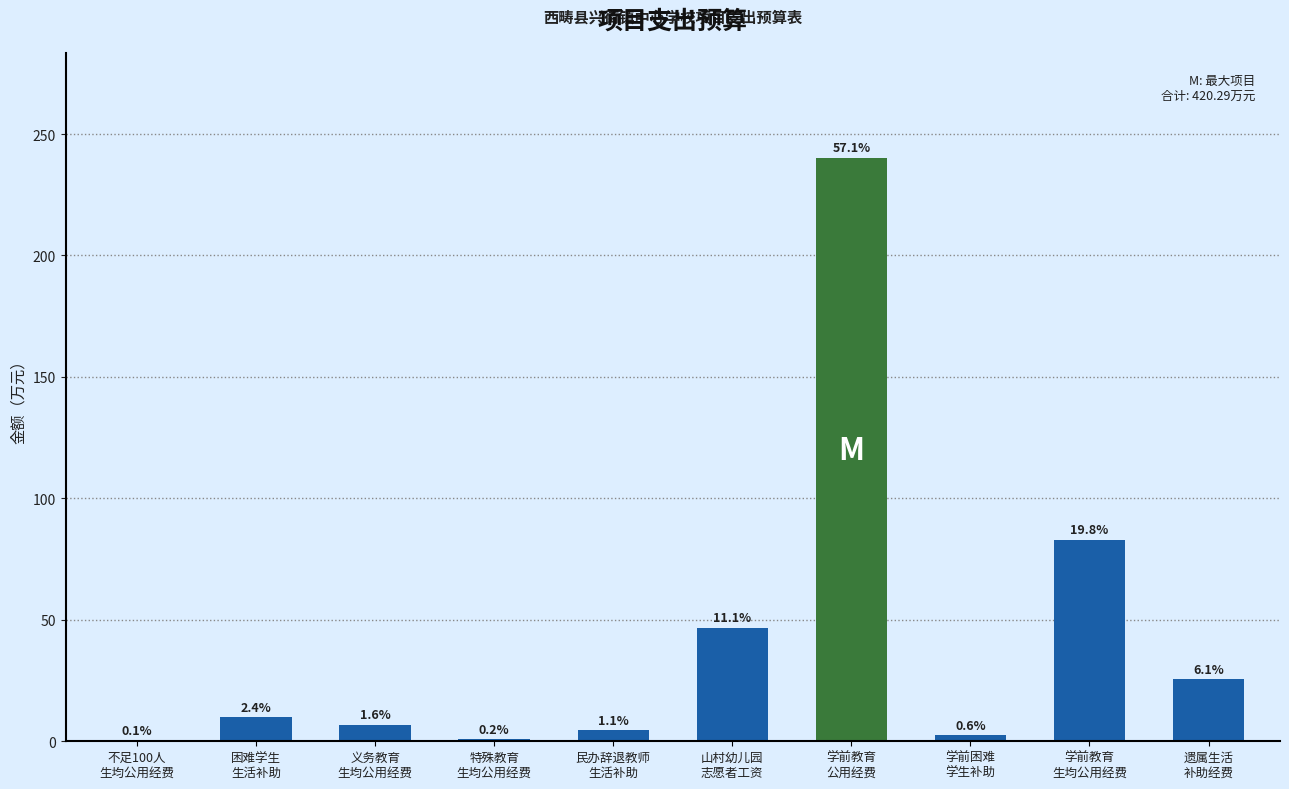

What is the change in value from 困难学生
生活补助 to 民办辞退教师
生活补助?

-5.4